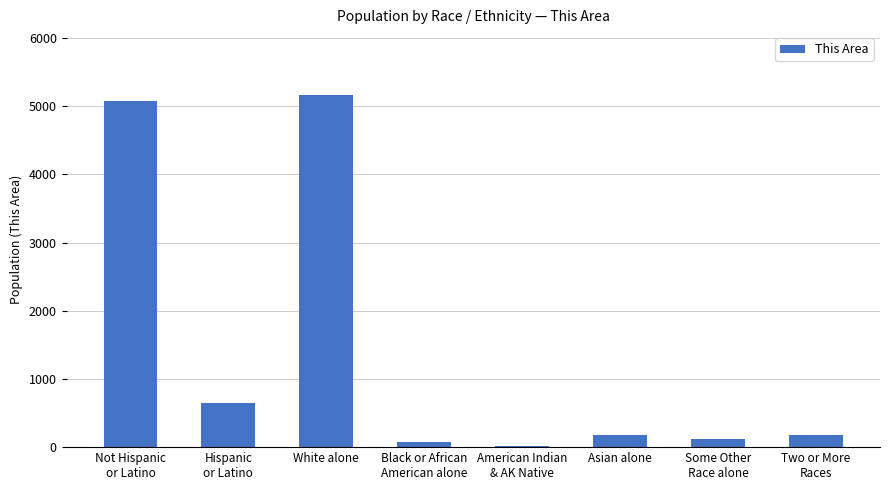

What is the average value?

1434